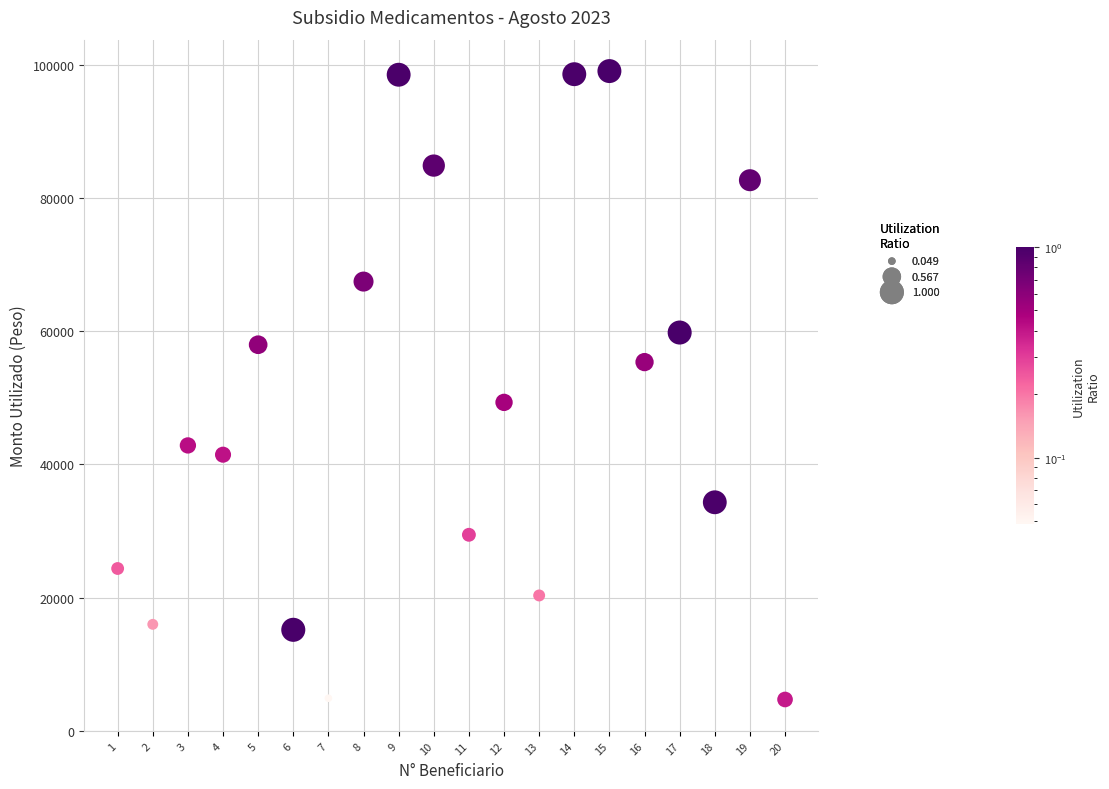

What is the range of Y values (max minus min)?

94425